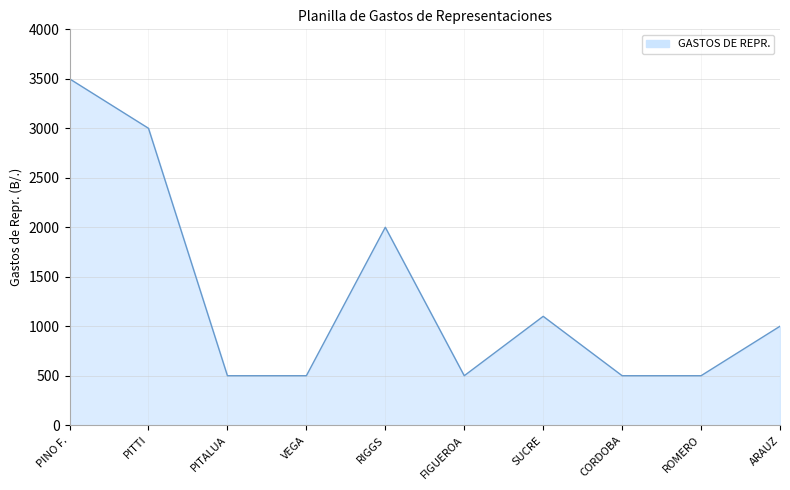

Between ROMERO and PITTI, which is larger?

PITTI